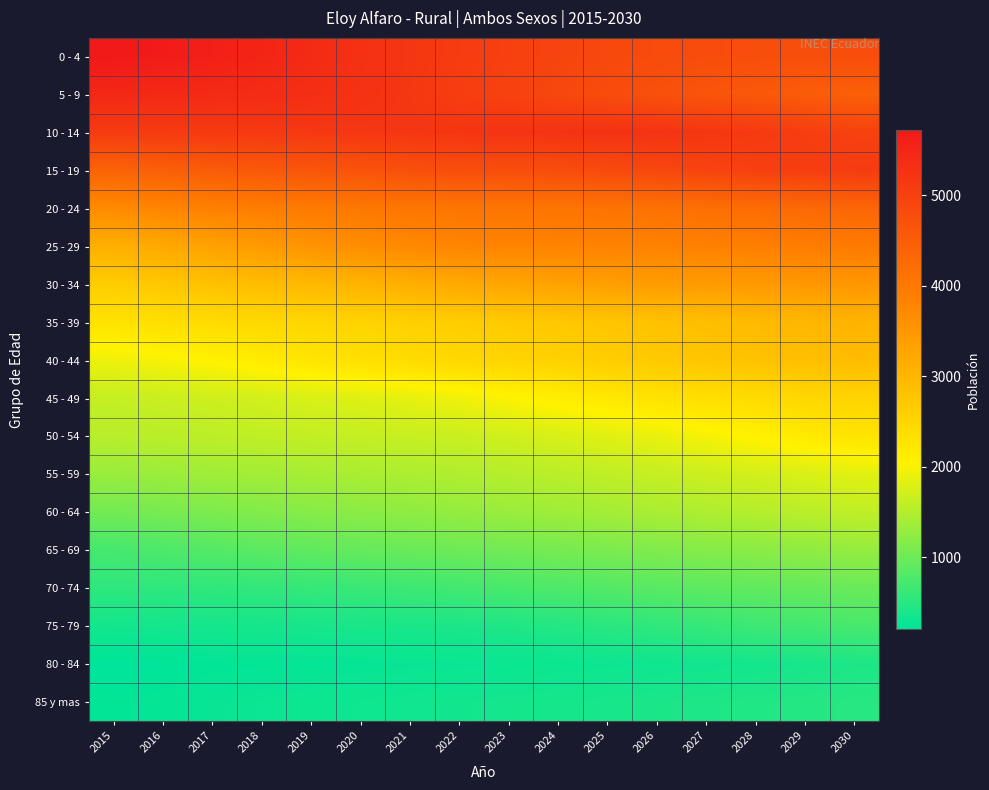

At which category is the sum across all series the highest?

2030